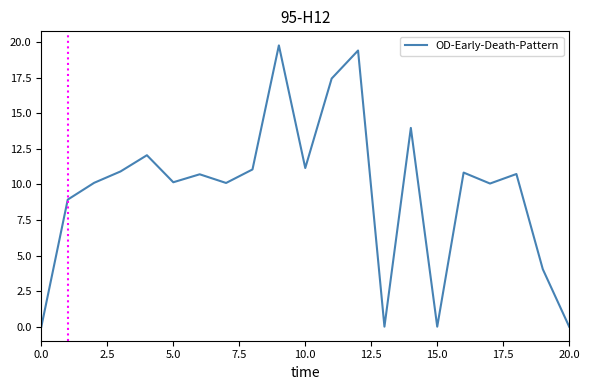

What is the difference between the maximum and minimum values?

19.8